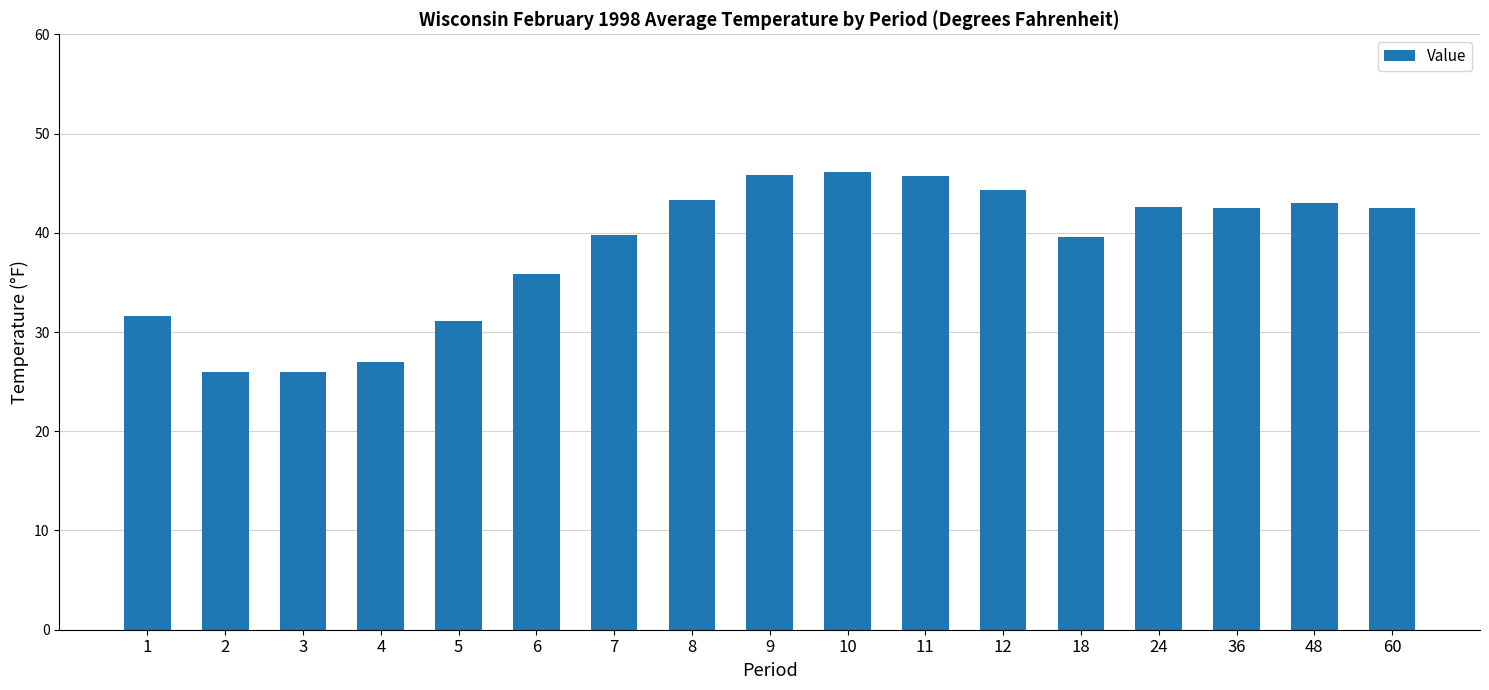

How many data points does each series have?

17